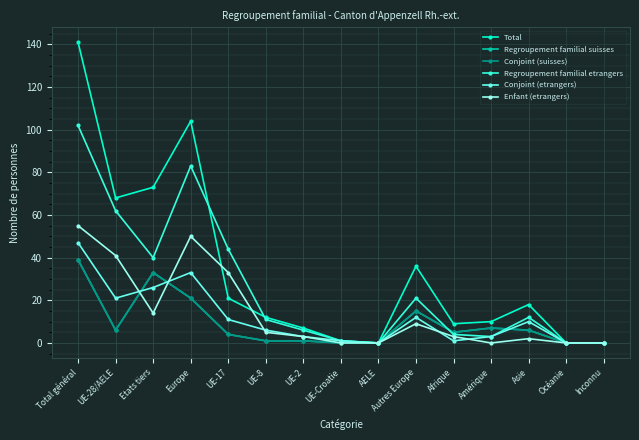

What is the difference between the maximum and second lowest values in the Conjoint (suisses) series?

39